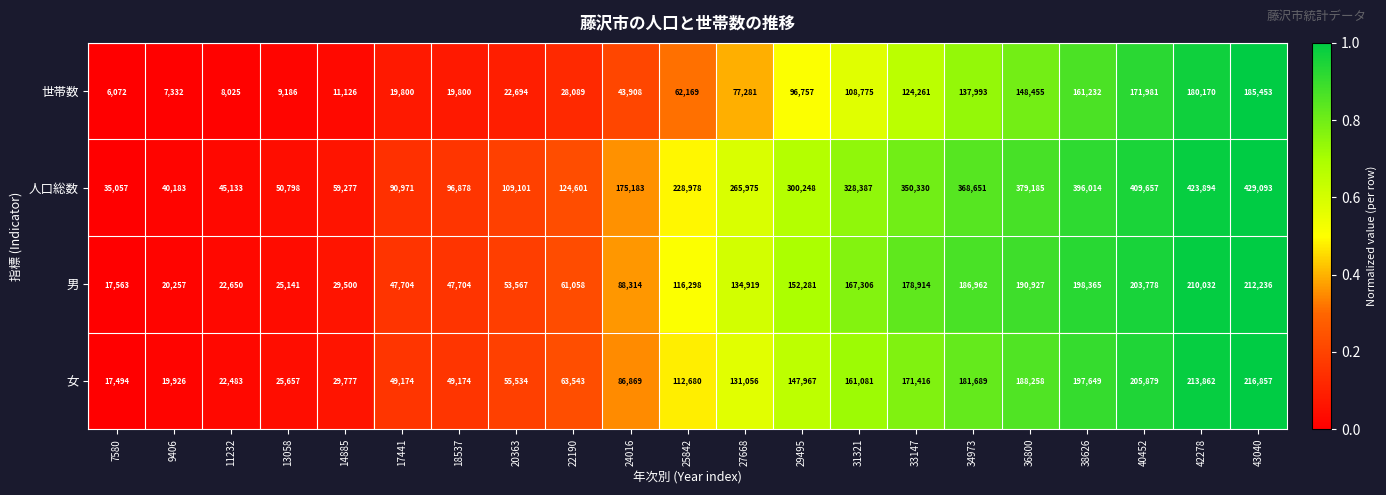

Is it true that 男 equals 29500 at 14885?

True